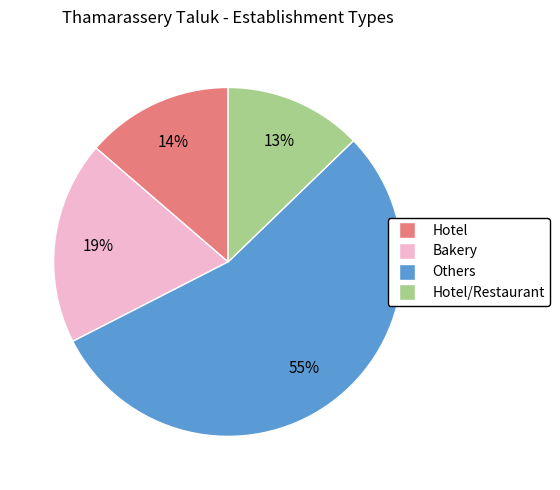

To the nearest percent, what is the average slice percentage?

25%